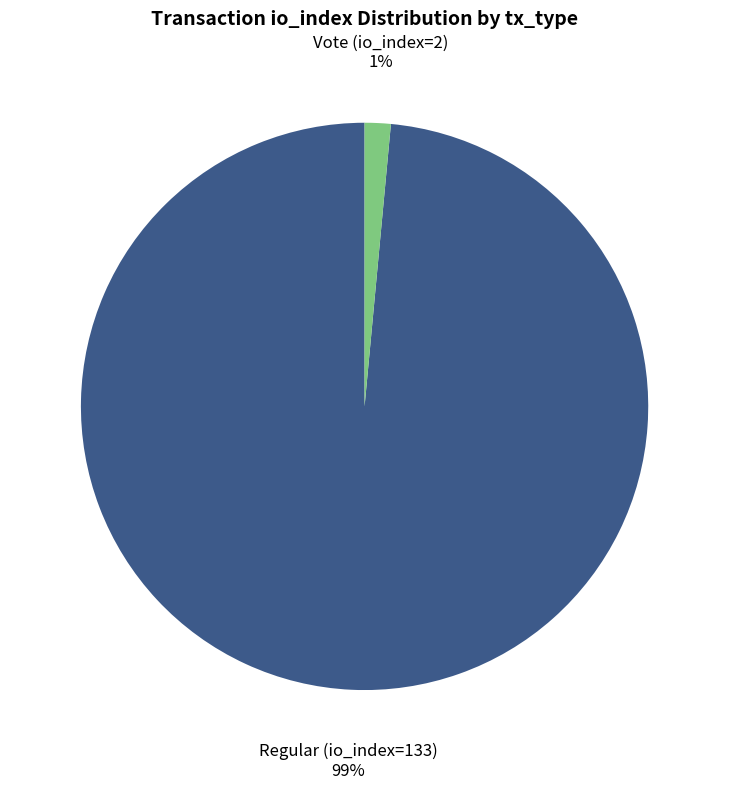

To the nearest percent, what portion does Regular (io_index=133) represent?

99%